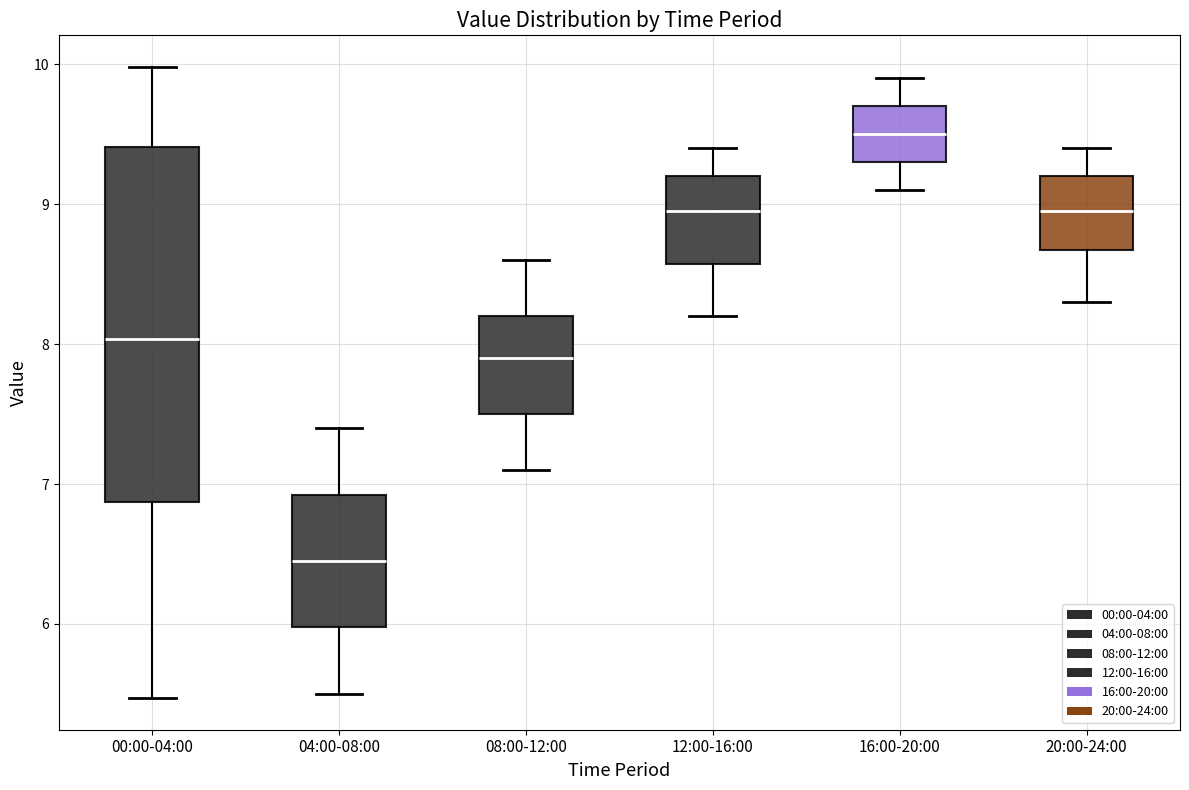

Reading left to right, read every box against the y-axis: the position of its median line, the range the box covers, and the ends of its whiskers. The values are not printed on the chart, so give them approximately, as read against the axis.

00:00-04:00: median 8.0, box 6.9 to 9.4, whiskers 5.5 to 10.0
04:00-08:00: median 6.5, box 6.0 to 6.9, whiskers 5.5 to 7.4
08:00-12:00: median 7.9, box 7.5 to 8.2, whiskers 7.1 to 8.6
12:00-16:00: median 9.0, box 8.6 to 9.2, whiskers 8.2 to 9.4
16:00-20:00: median 9.5, box 9.3 to 9.7, whiskers 9.1 to 9.9
20:00-24:00: median 9.0, box 8.7 to 9.2, whiskers 8.3 to 9.4